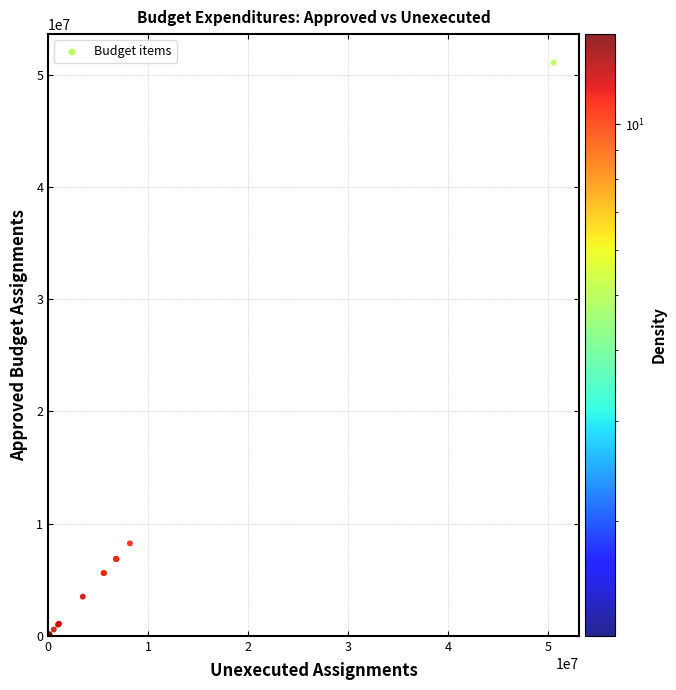

What Y value in the scatter plot is closest to 25545227?

8240275.0